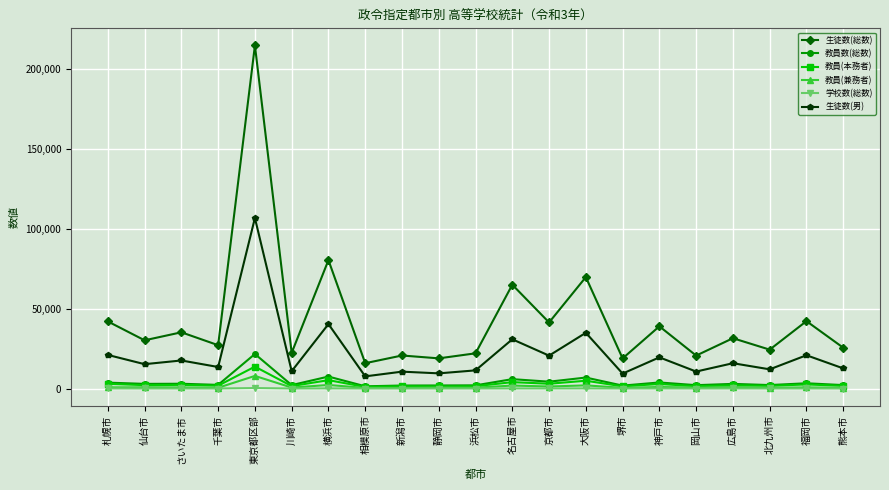

Which series has the largest range (max minus min)?

生徒数(総数)